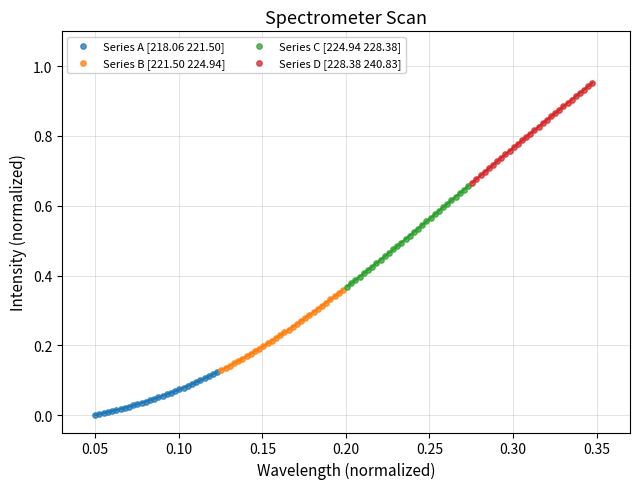

Which series reaches the maximum Y coordinate?

Series D [228.38 240.83]